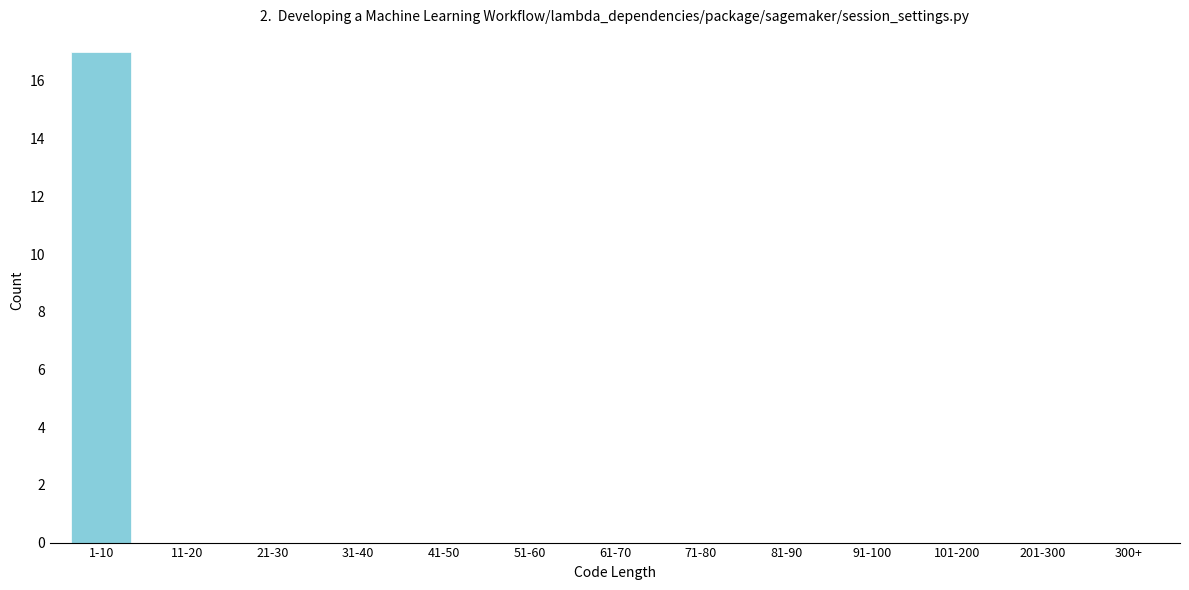

Reading right to left, list all the values displayed in this chart.

201-300=0	101-200=0	91-100=0	81-90=0	71-80=0	61-70=0	51-60=0	41-50=0	31-40=0	21-30=0	11-20=0	1-10=17